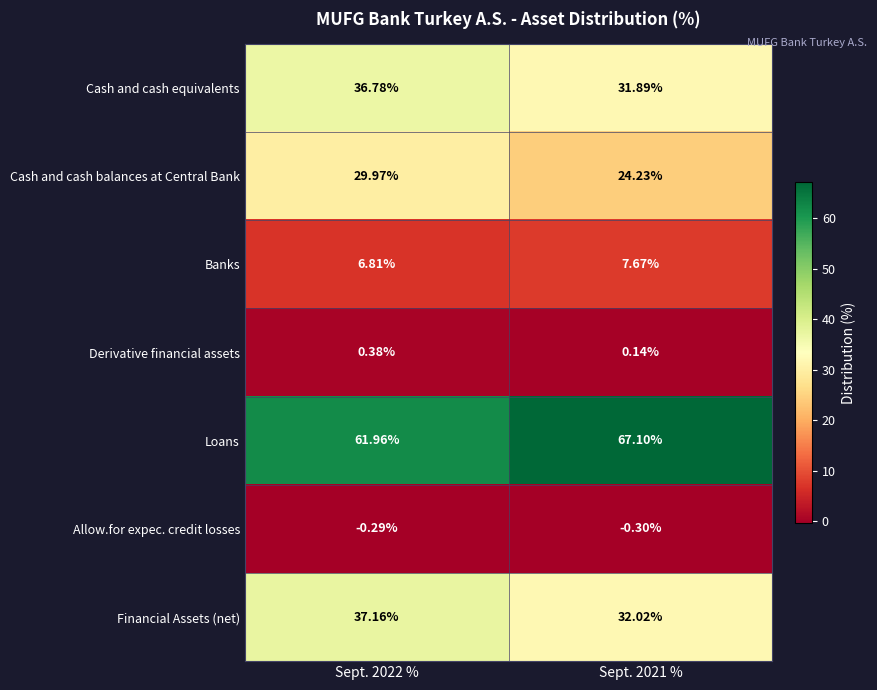

Which series has the widest spread of values?

Cash and cash balances at Central Bank